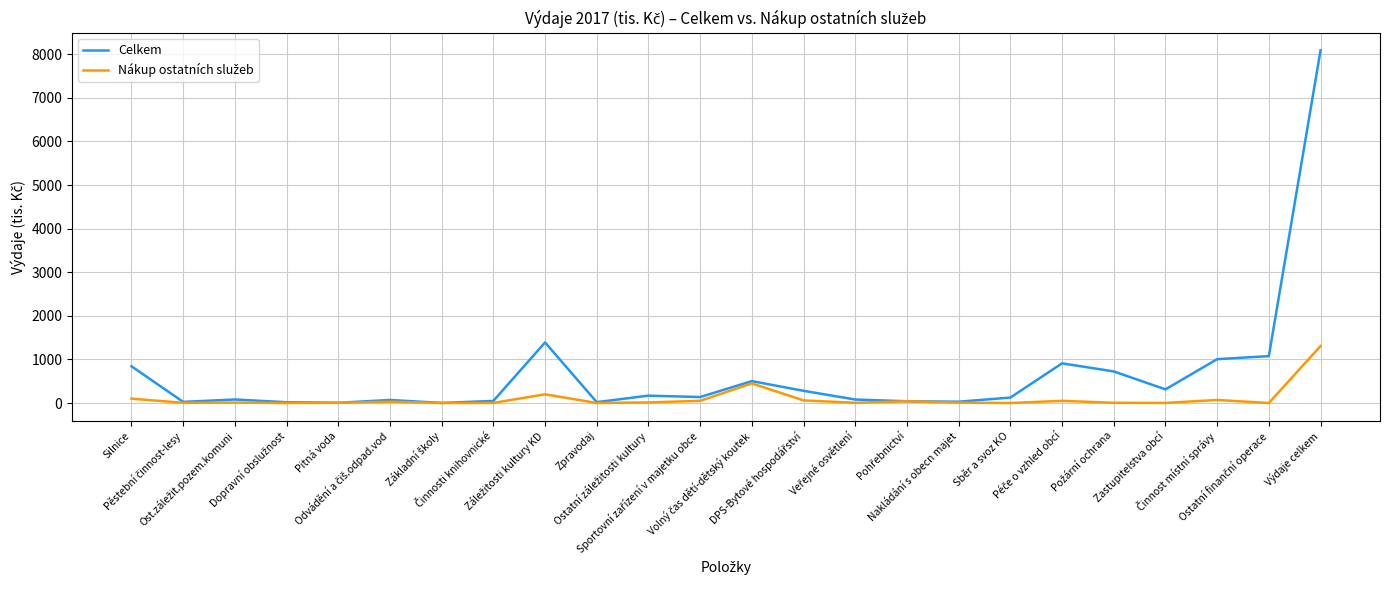

Which series has the widest spread of values?

Celkem